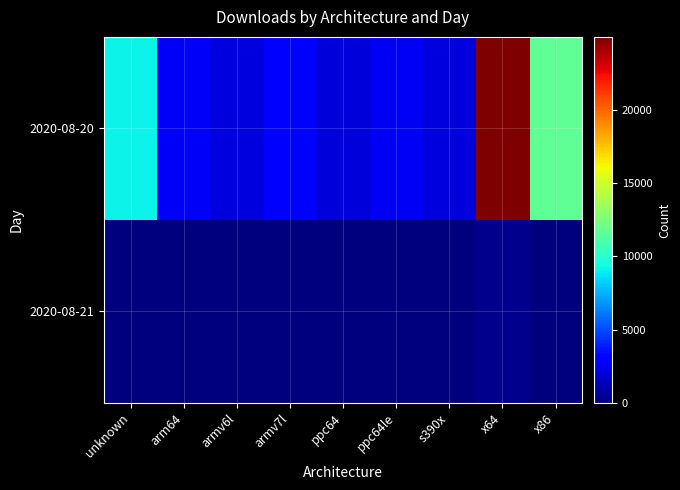

Reading left to right, what are all the values shown in this chart?

2020-08-20: unknown=9173	arm64=2722	armv6l=2082	armv7l=2741	ppc64=1960	ppc64le=2545	s390x=2128	x64=24995	x86=11668
2020-08-21: unknown=17	arm64=4	armv6l=0	armv7l=3	ppc64=2	ppc64le=1	s390x=0	x64=378	x86=93